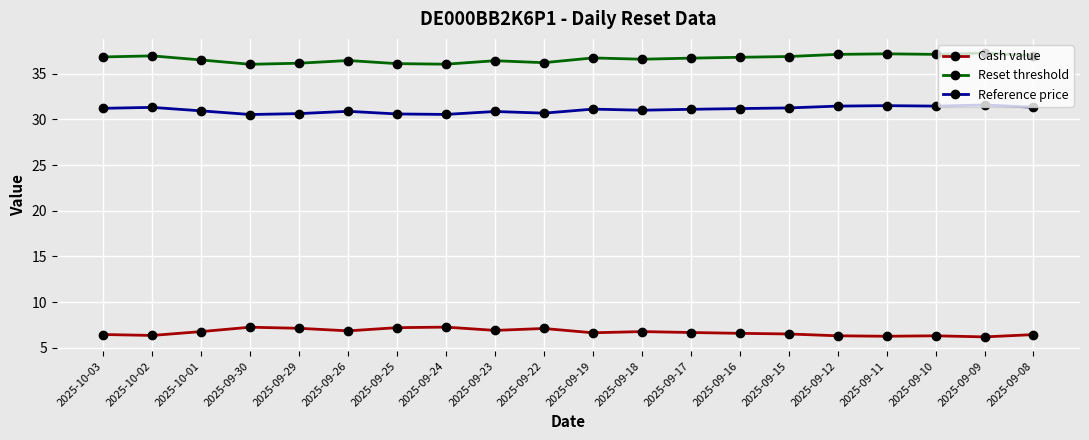

True or false: Reset threshold and Reference price intersect in this chart.

False